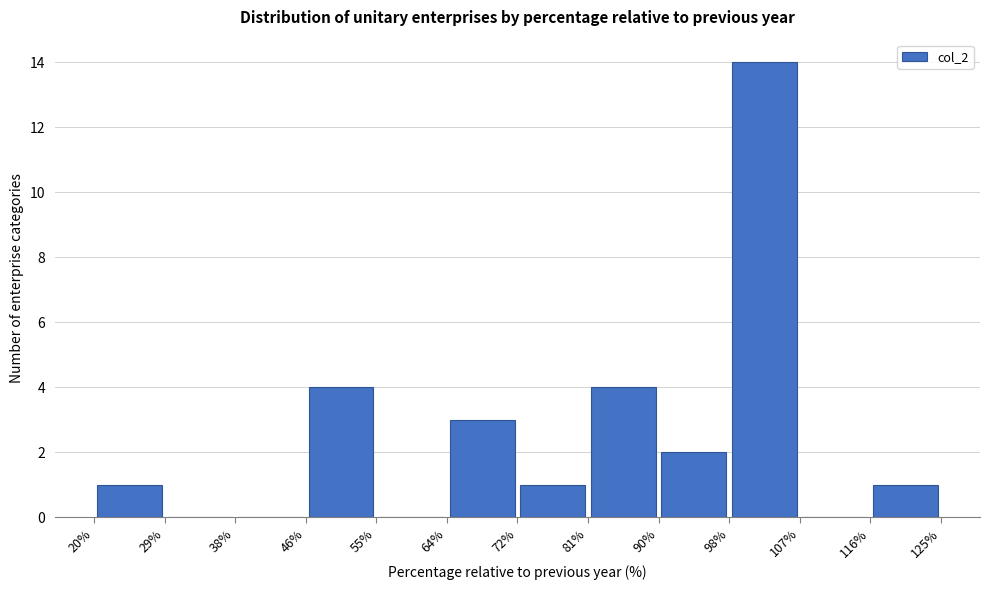

Which range on the x-axis has the tallest bar?

98% to 107%